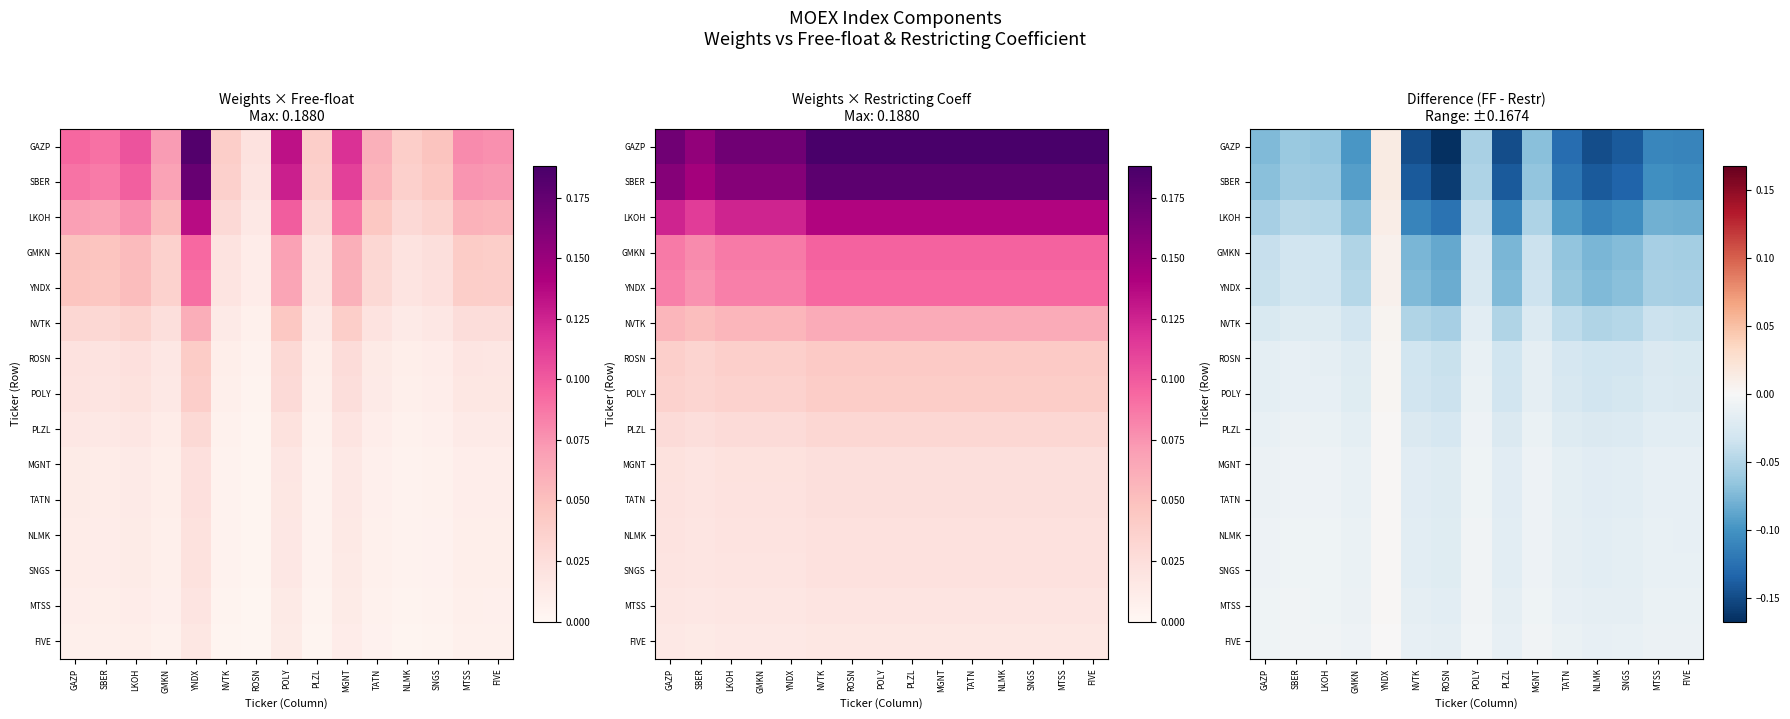

How many categories are shown in the chart?

15